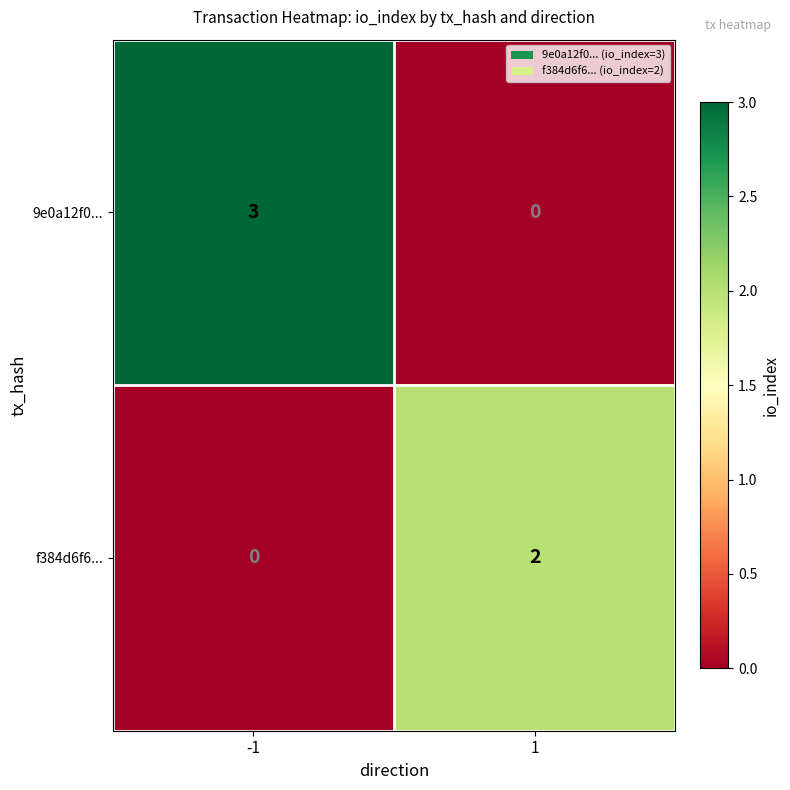

Which series changed the most between -1 and 1?

9e0a12f0...